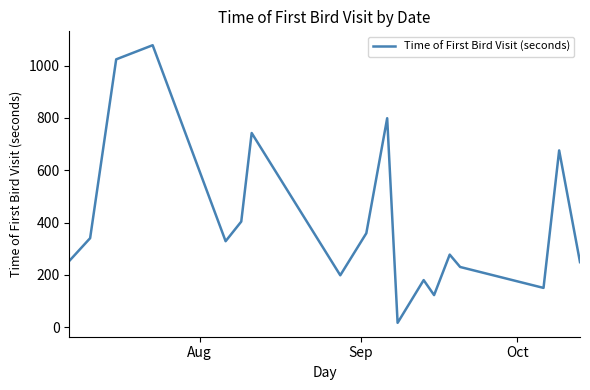

True or false: there are more than 0 points higher than both neighbors.

True